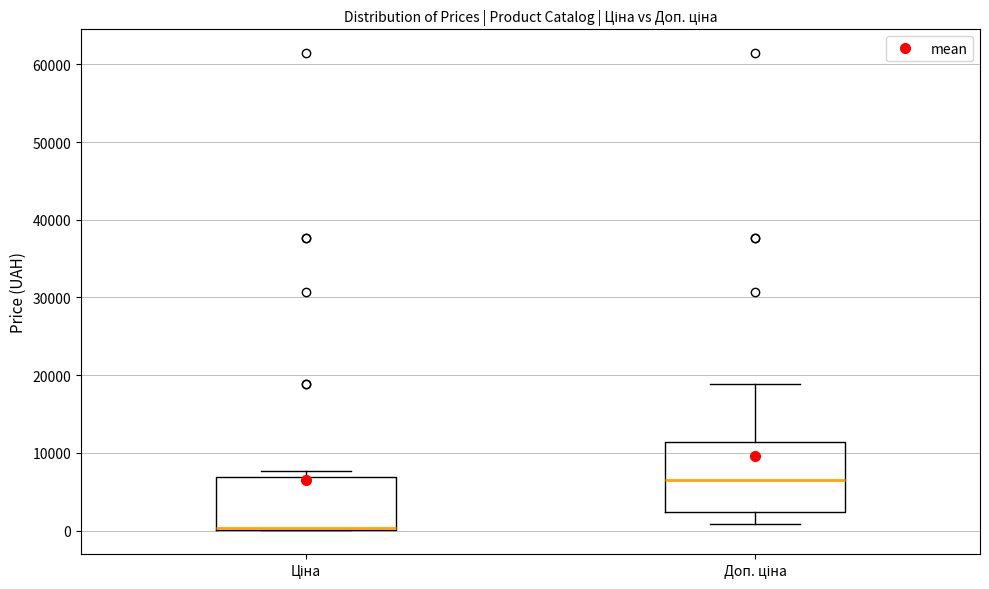

Reading left to right, read every box against the y-axis: the position of its median line, the range the box covers, and the ends of its whiskers. The values are not printed on the chart, so give them approximately, as read against the axis.

Ціна: median 0 (drawn on the box's lower edge), box 0 to 7000, whiskers 0 to 8000
Доп. ціна: median 7000, box 2000 to 11000, whiskers 1000 to 19000